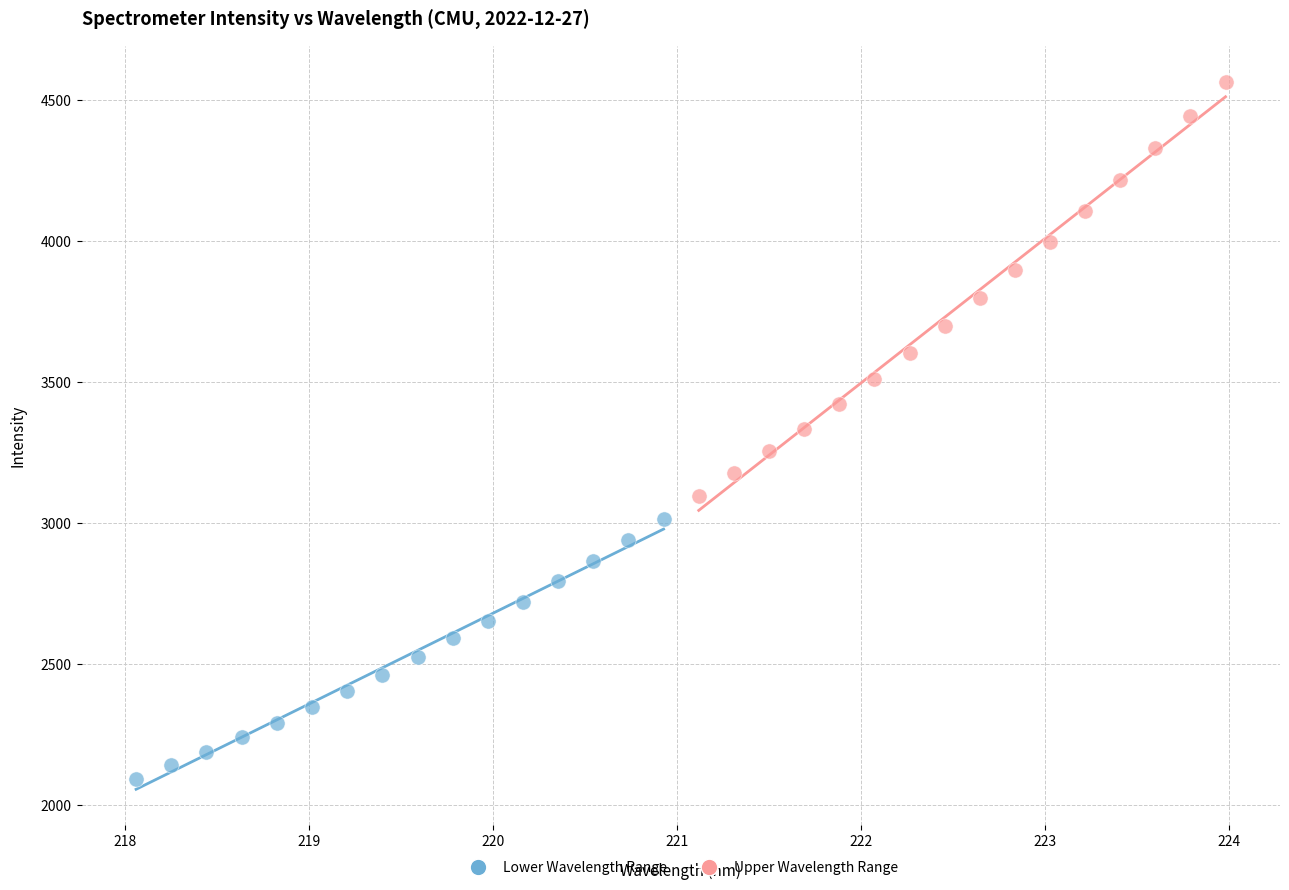

What are all the series names shown in the legend?

Lower Wavelength Range, Upper Wavelength Range